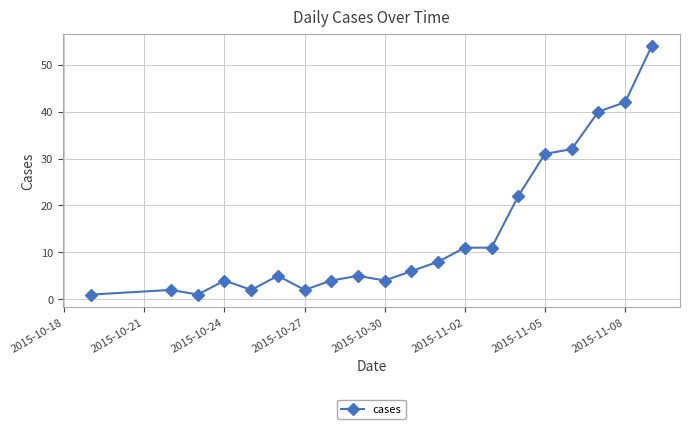

True or false: there are more than 1 points higher than both neighbors.

True